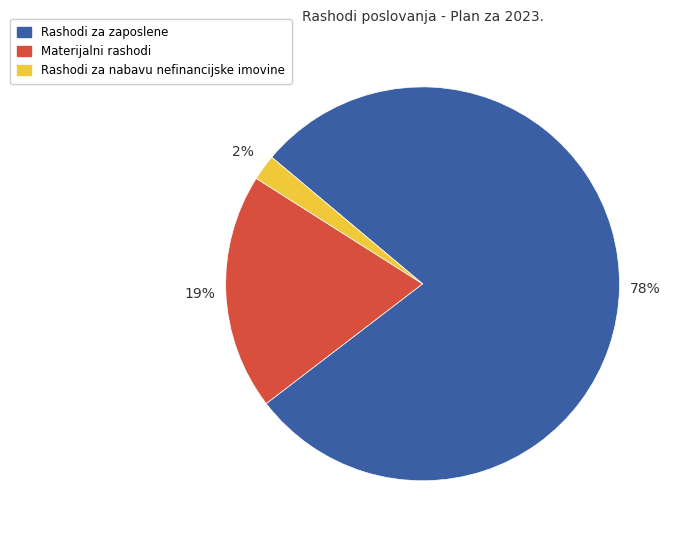

Rank the categories by value from lowest to highest.

Rashodi za nabavu nefinancijske imovine, Materijalni rashodi, Rashodi za zaposlene